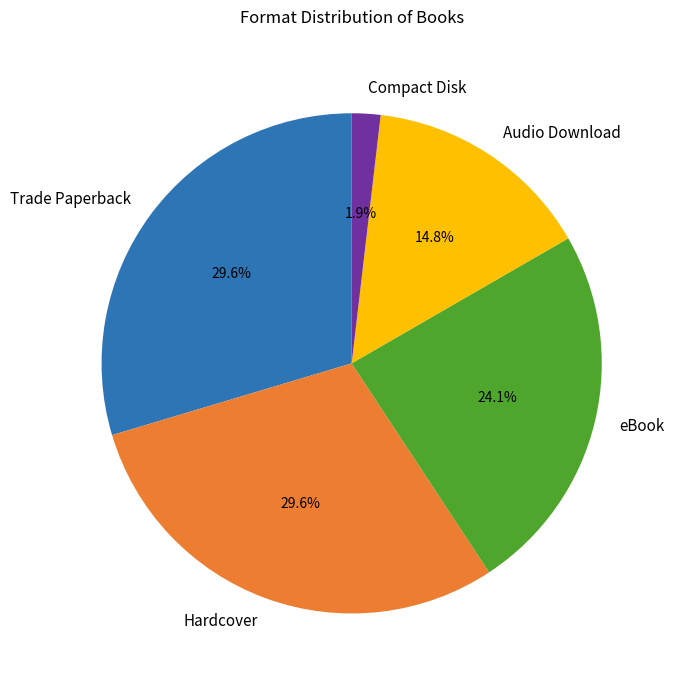

To the nearest percent, what is the difference between the Hardcover and Compact Disk slice percentages?

28%